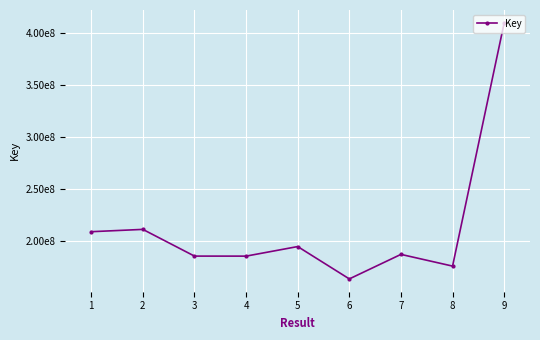

Does the chart have visible grid lines?

Yes